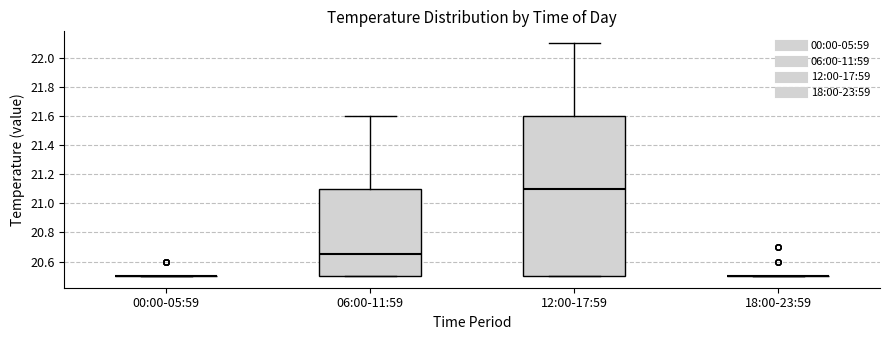

Reading left to right, transcribe this box plot: for each box, give where its median line is, the range the box spans, and where its two whiskers end, as read against the y-axis. The values are not printed on the chart, so give them approximately, as read against the axis.

00:00-05:59: box collapsed to a line at 20.50, whiskers 20.50 to 20.50
06:00-11:59: median 20.66, box 20.50 to 21.10, whiskers 20.50 to 21.60
12:00-17:59: median 21.10, box 20.50 to 21.60, whiskers 20.50 to 22.10
18:00-23:59: box collapsed to a line at 20.50, whiskers 20.50 to 20.50